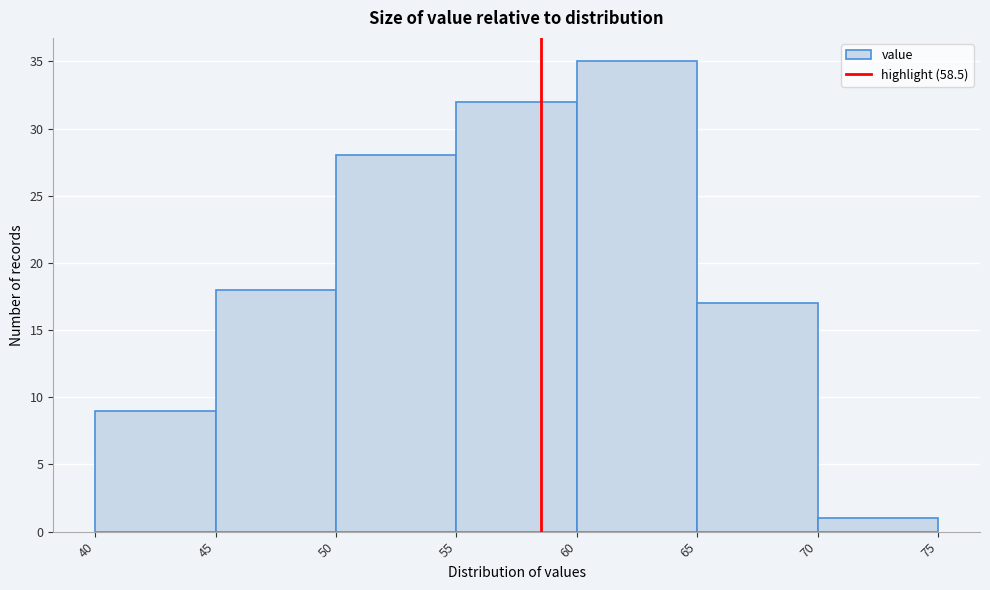

Which range on the x-axis has the tallest bar?

60 to 65